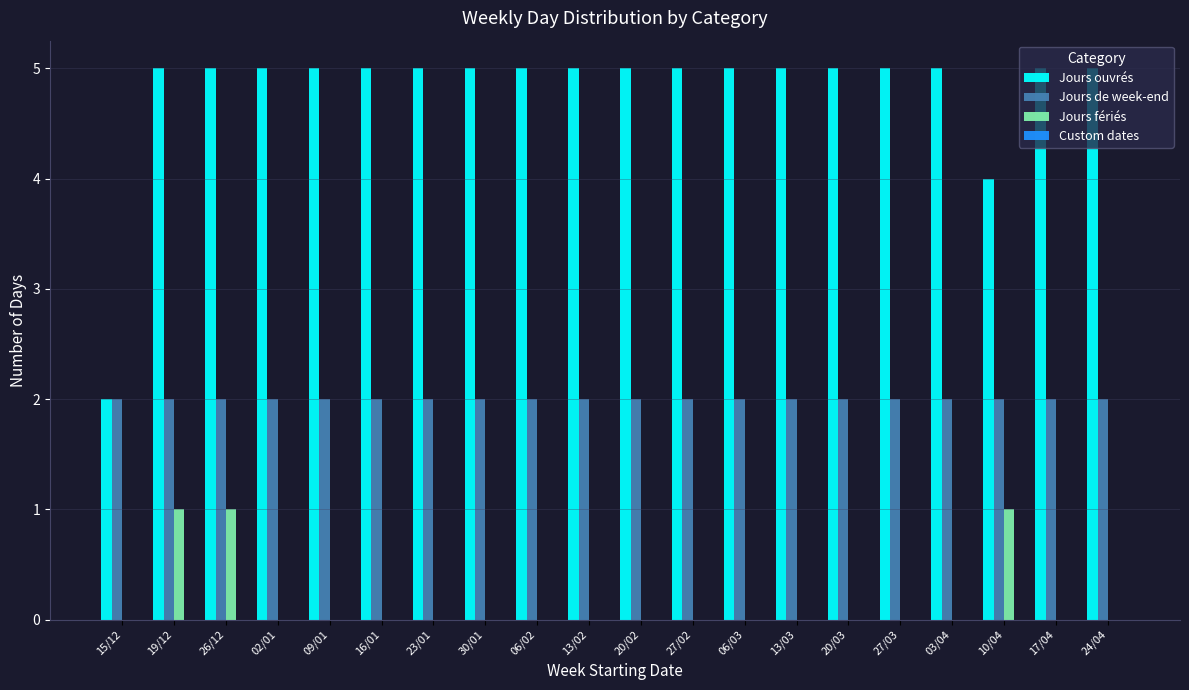

Which series has the widest spread of values?

Jours ouvrés